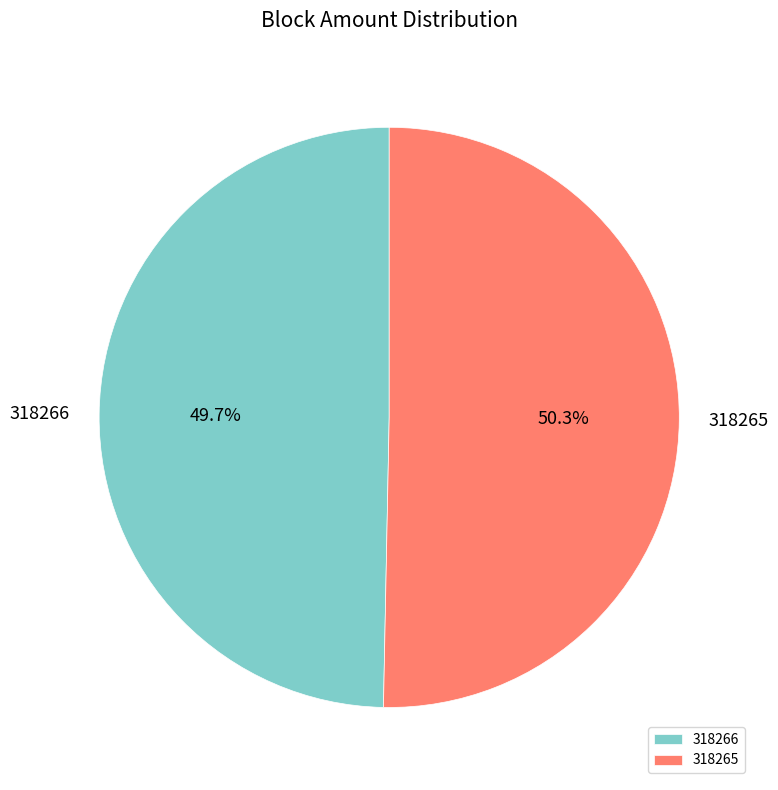

To the nearest percent, what is the average slice percentage?

50%